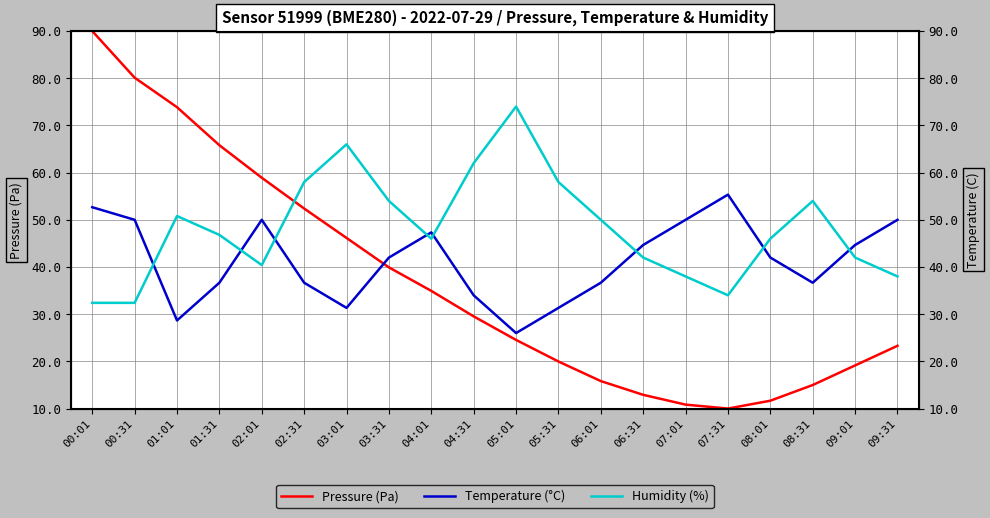

What is the approximate value of humidity at 03:01?

66.0